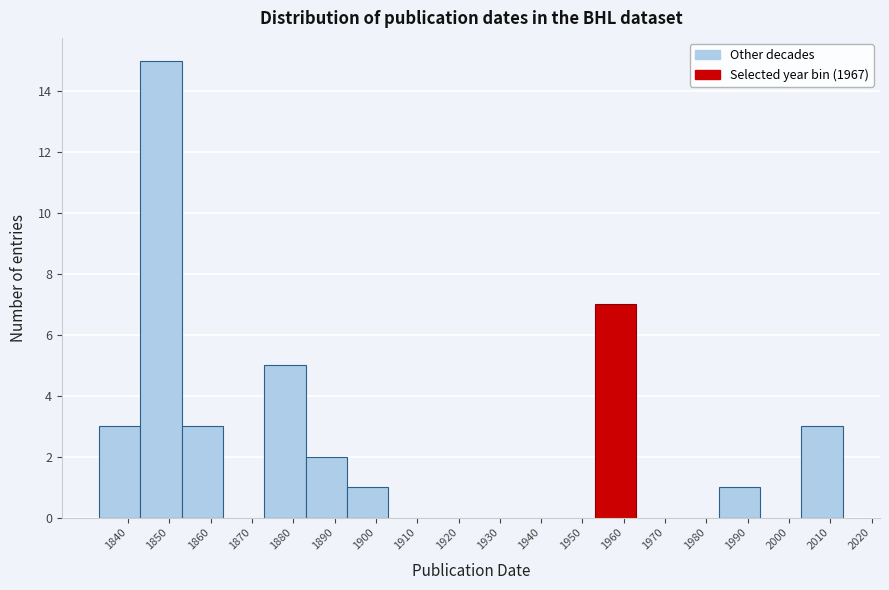

Reading left to right, transcribe all the data shown in this chart.

1840=3	1850=15	1860=3	1870=0	1880=5	1890=2	1900=1	1910=0	1920=0	1930=0	1940=0	1950=0	1960=7	1970=0	1980=0	1990=1	2000=0	2010=3